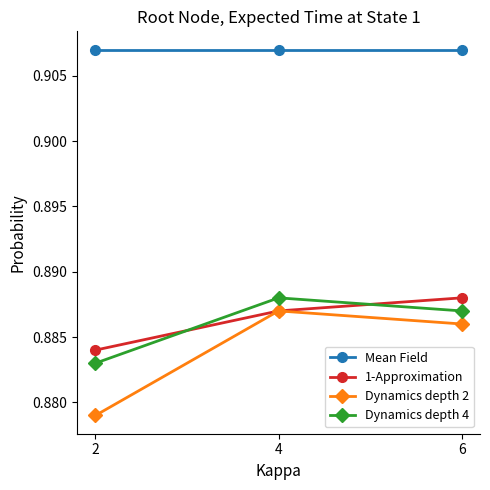

Rank the categories by Dynamics depth 2 value from highest to lowest.

4, 6, 2